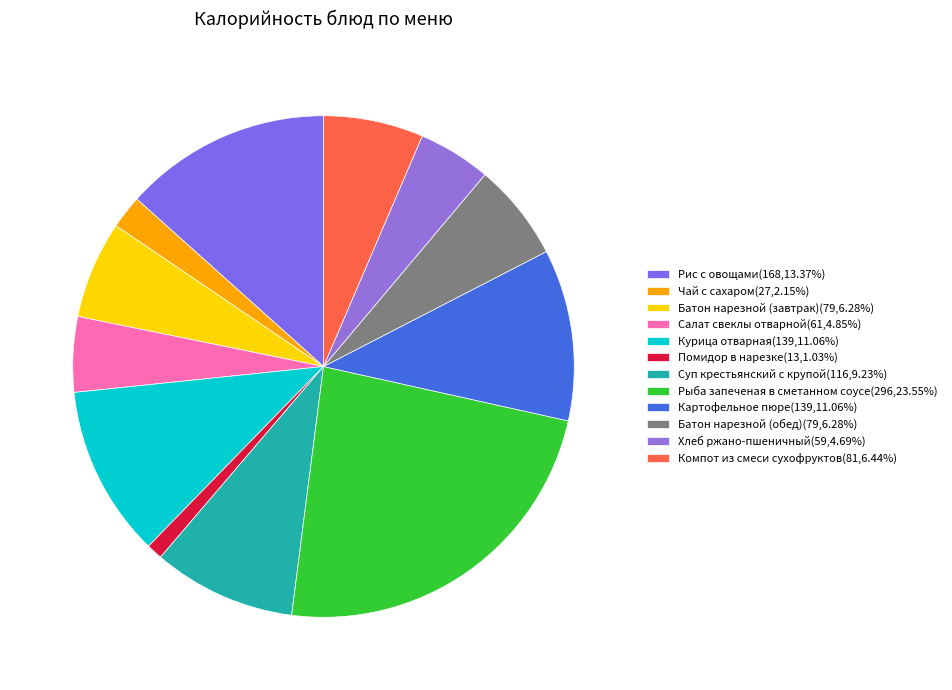

To the nearest percent, what is the combined percentage of Картофельное пюре and Батон нарезной (обед)?

17%